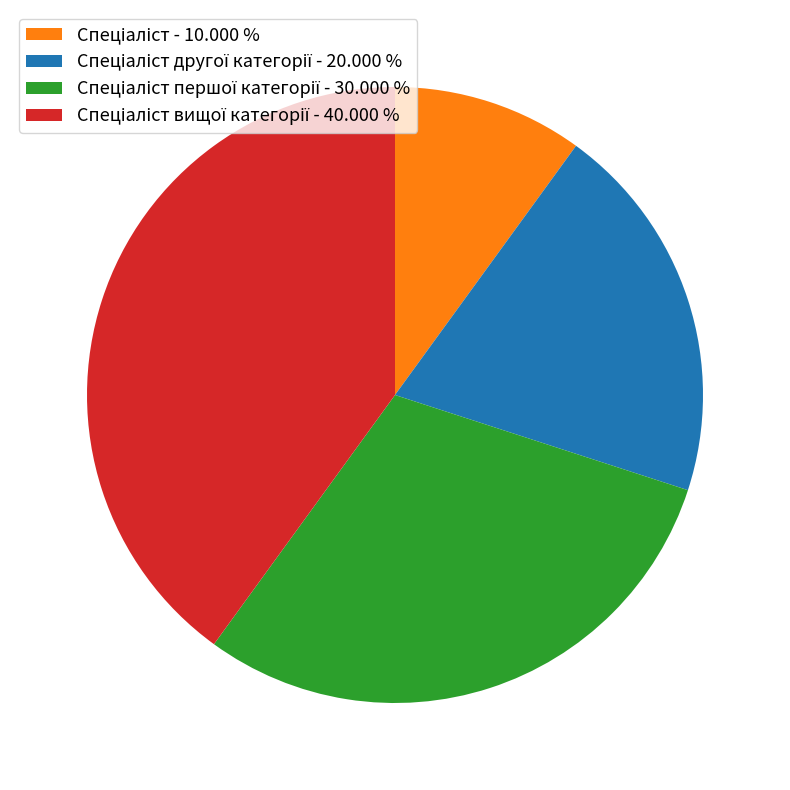

Does any single category account for the majority?

No